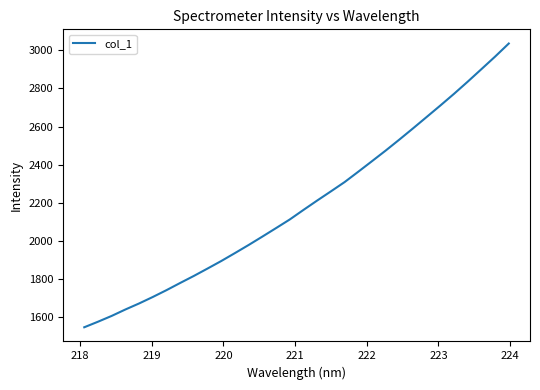

What is the average value?

2192.3